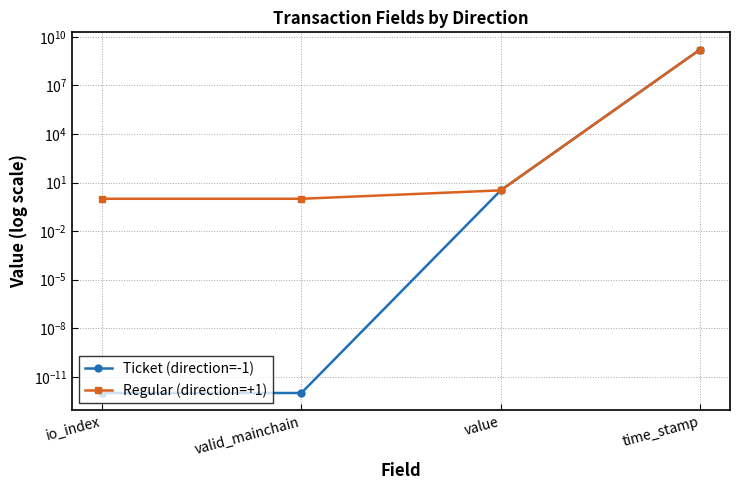

What is the difference between the Regular (direction=+1) values at io_index and time_stamp?

1669414824.0